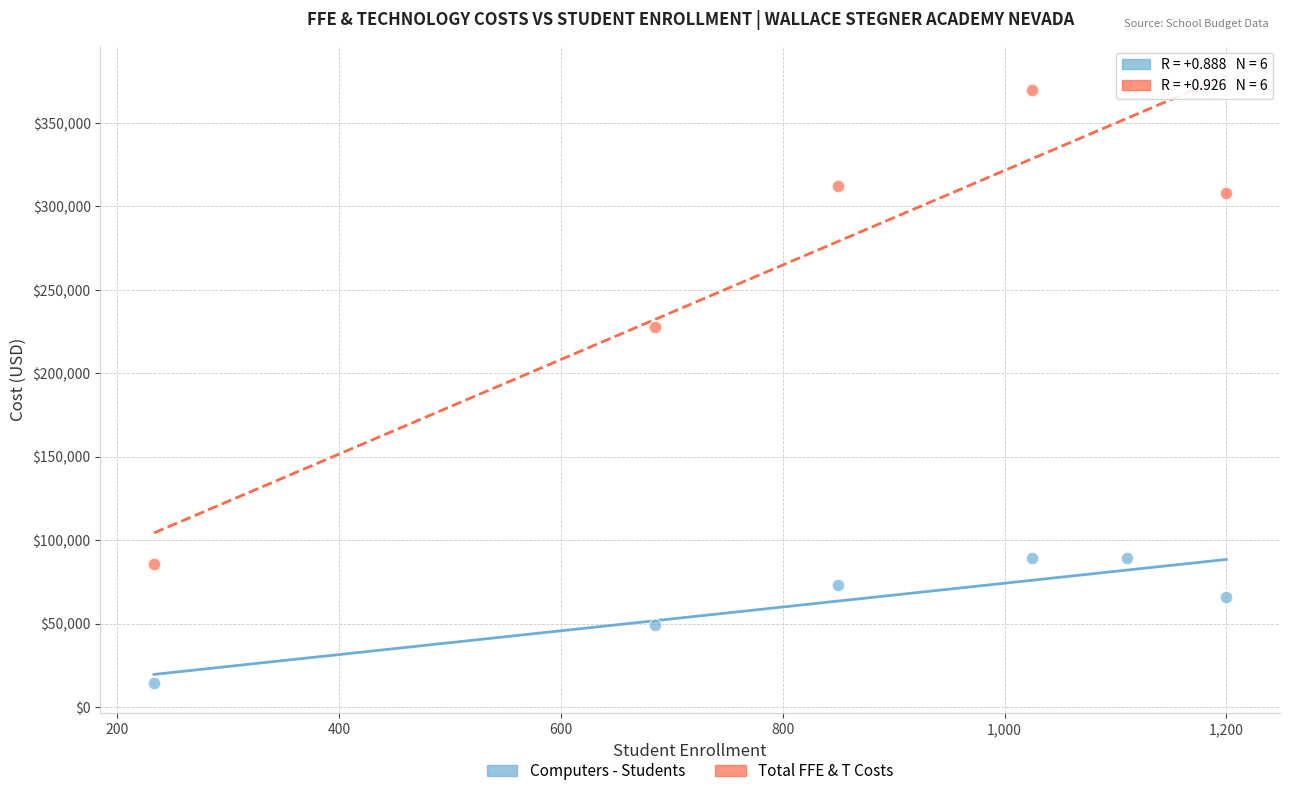

Across all data points, what is the range of Y values (max minus min)?

357438.0